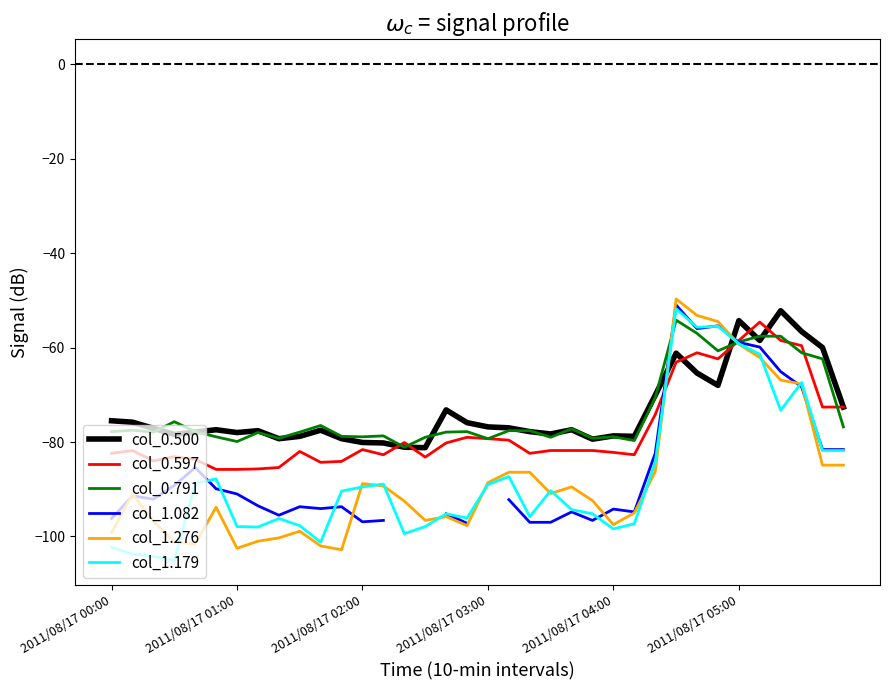

After their last crossing, which series has the higher values: col_1.276 or col_0.500?

col_0.500